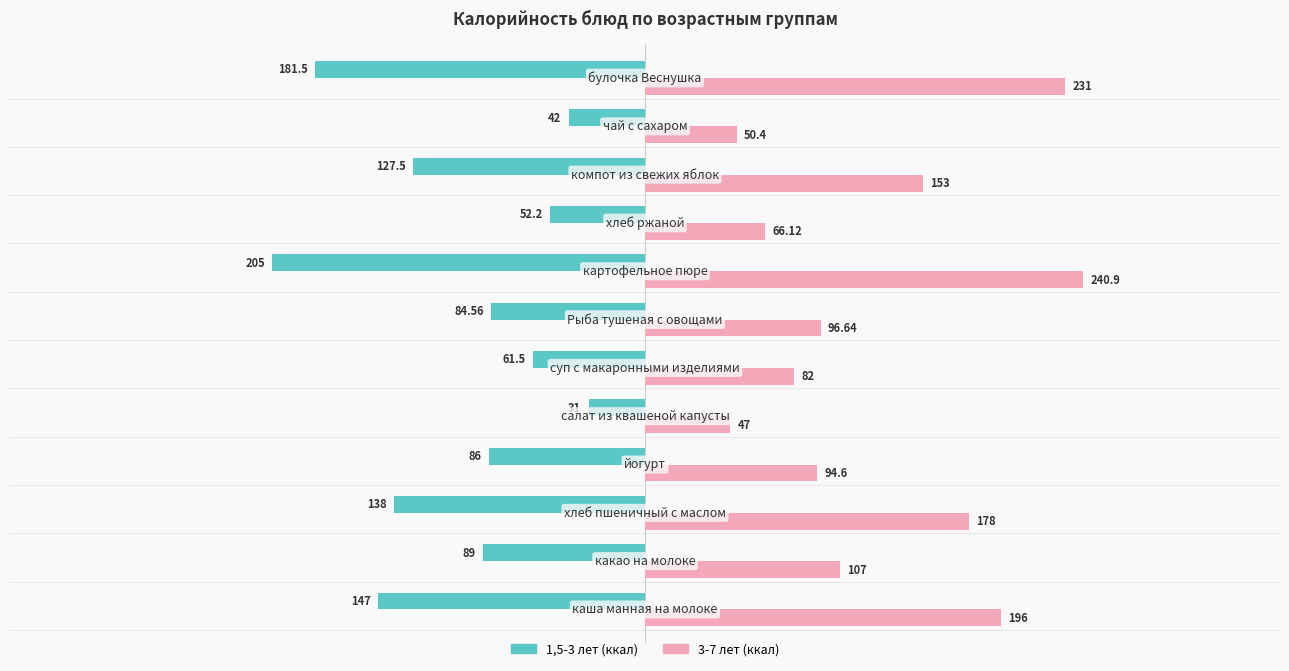

At how many categories does at least one series exceed 57?

10